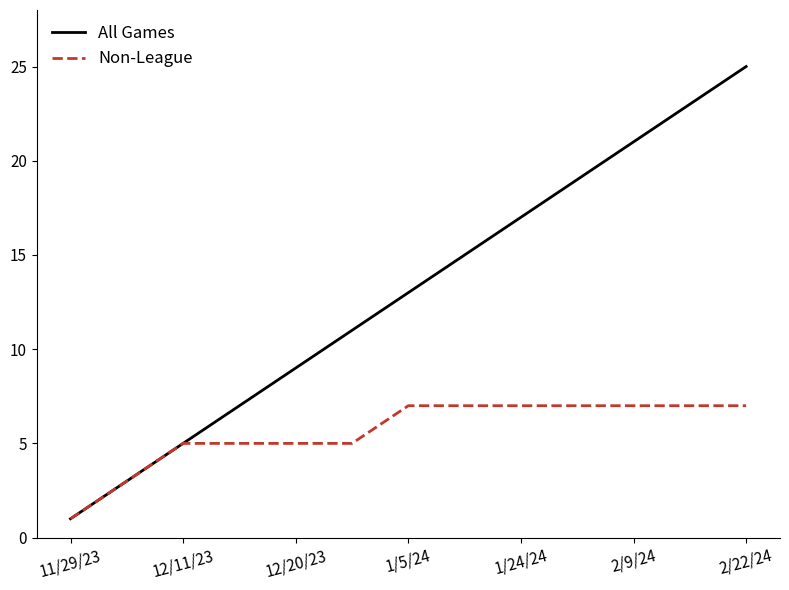

What is the highest value of the Non-League series?

7